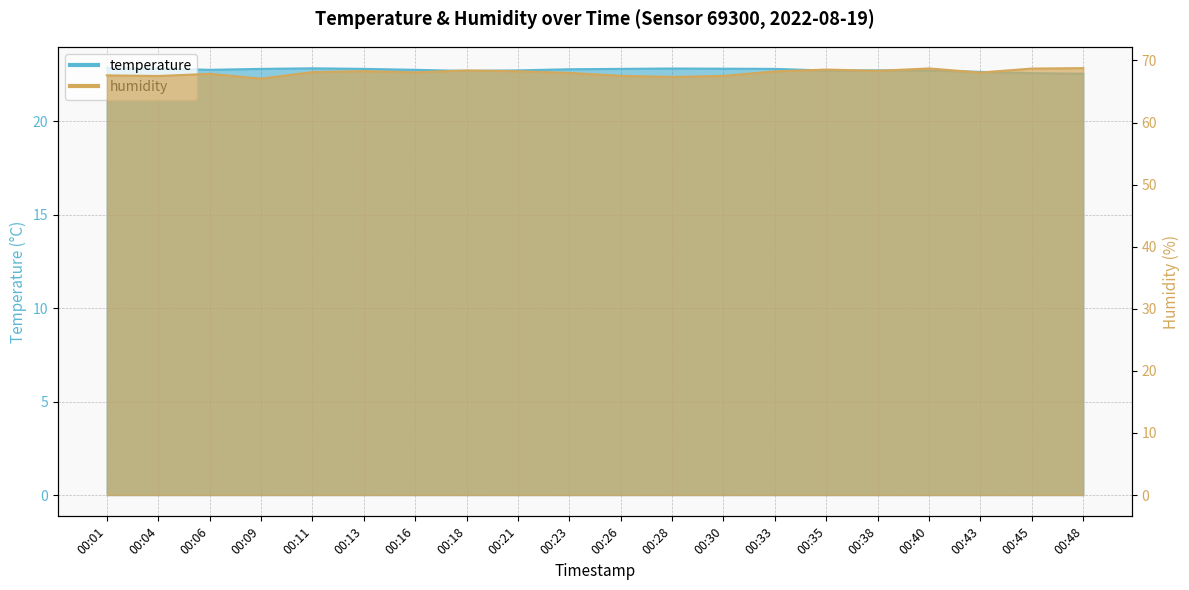

In humidity, how many points are lower than both neighbors (excluding endpoints)?

6